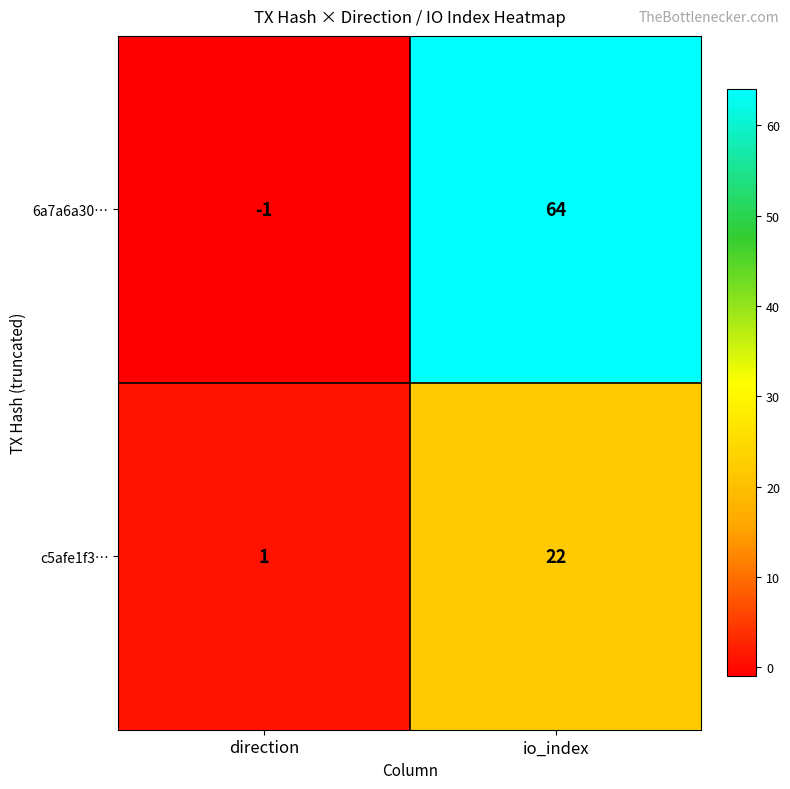

Count the number of categories in the chart.

2